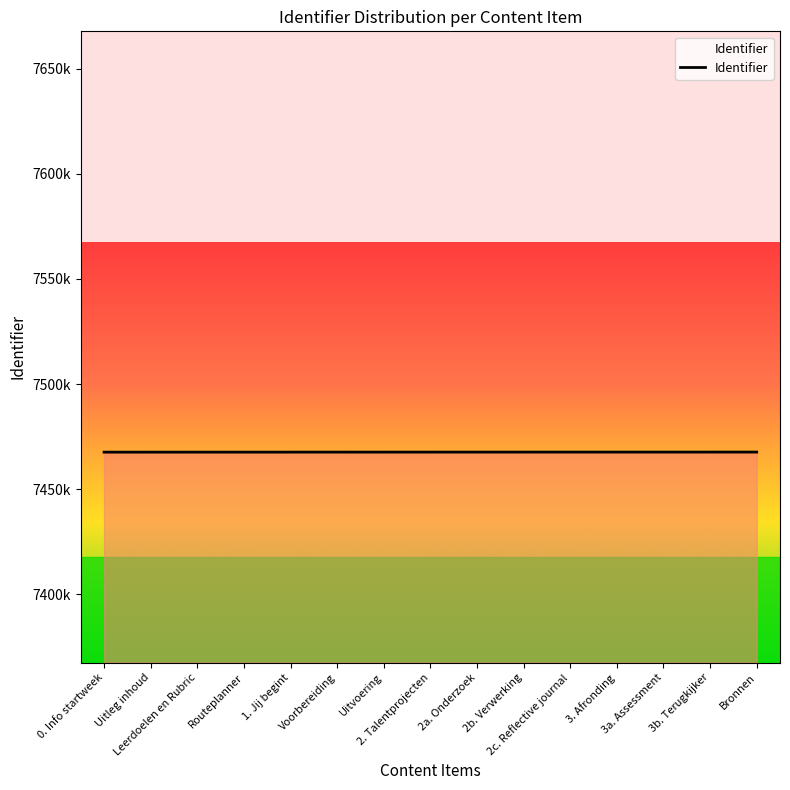

Is it true that the value at 2b. Verwerking is 11074997?

False